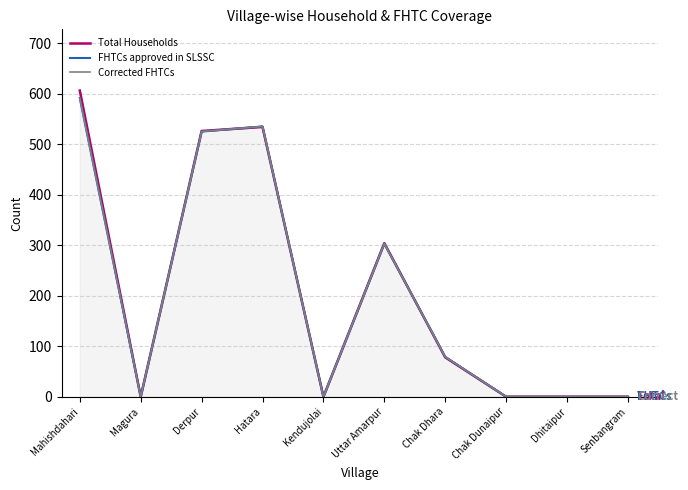

Which series has the widest spread of values?

Total Households